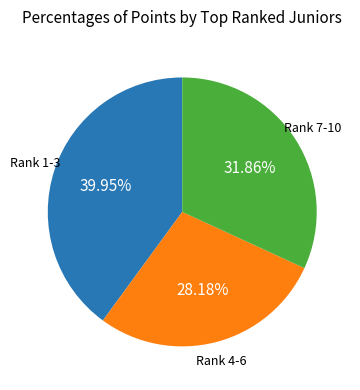

Does any single category account for the majority?

No